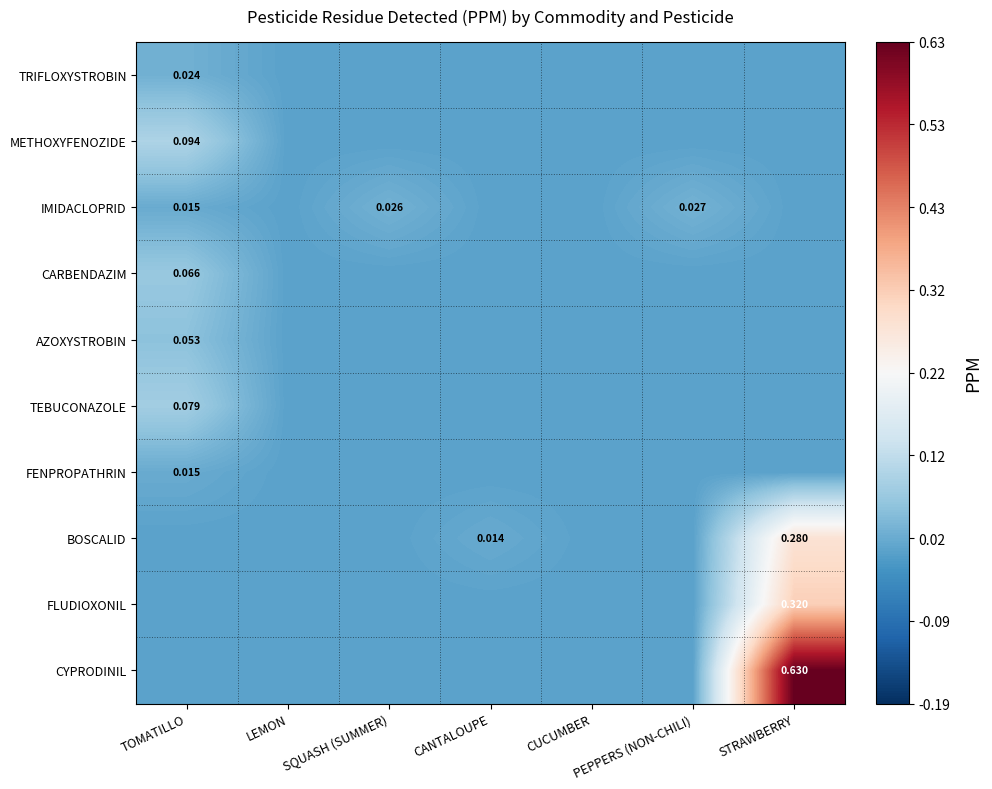

What is the sum of all TEBUCONAZOLE values?

0.1